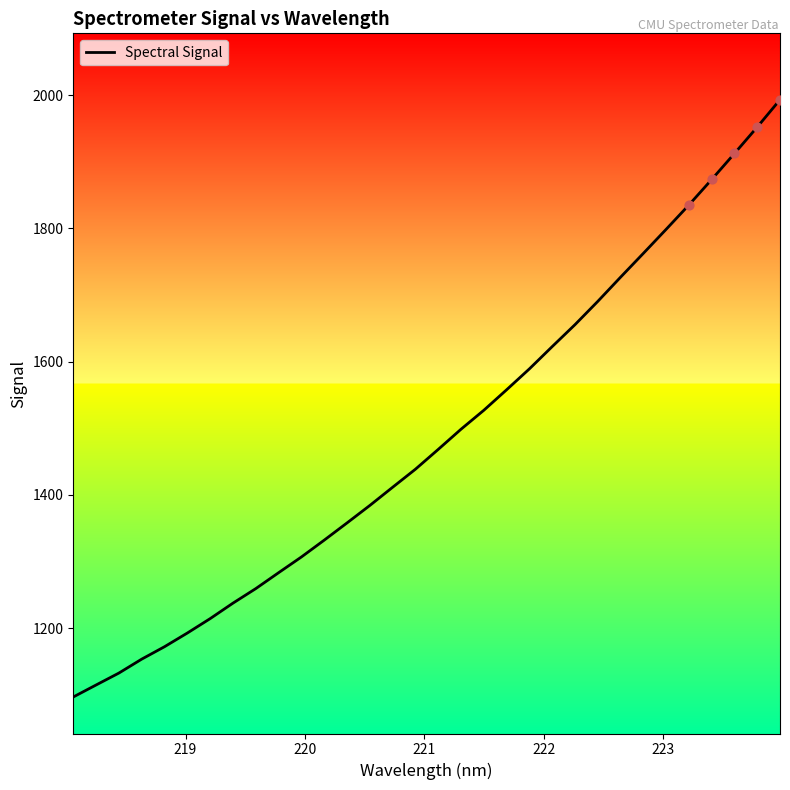

What is the minimum value shown in the chart?

1096.5